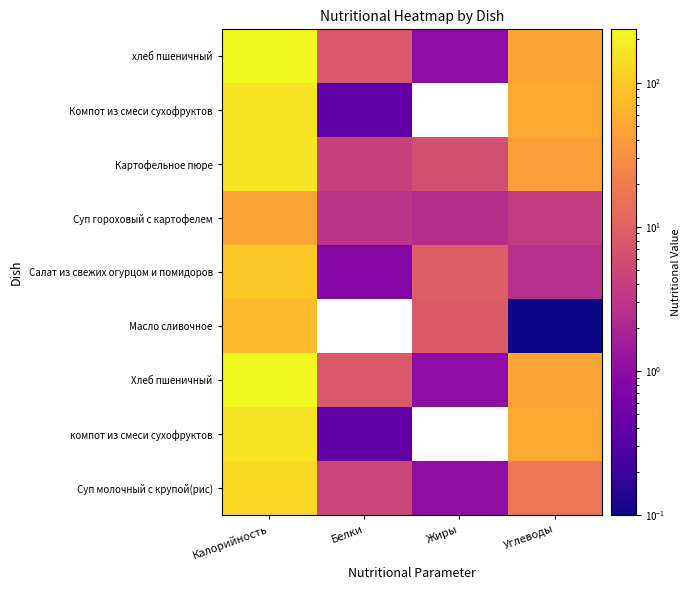

What value does the Хлеб пшеничный series have at Углеводы?

48.3